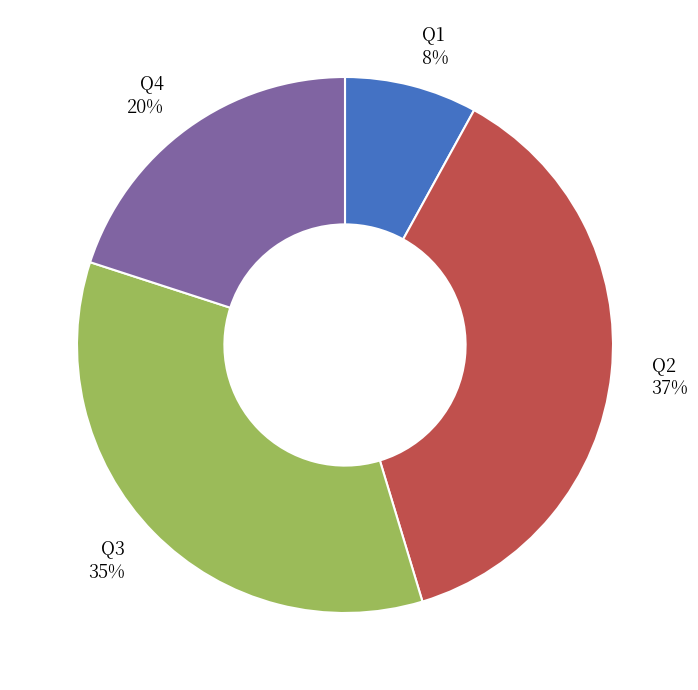

Which slice is the smallest?

Q1